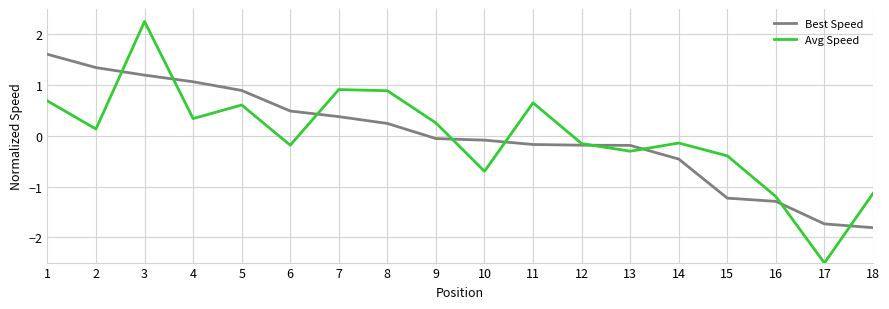

The Avg Speed series shows -1.1 at 18. True or false?

True